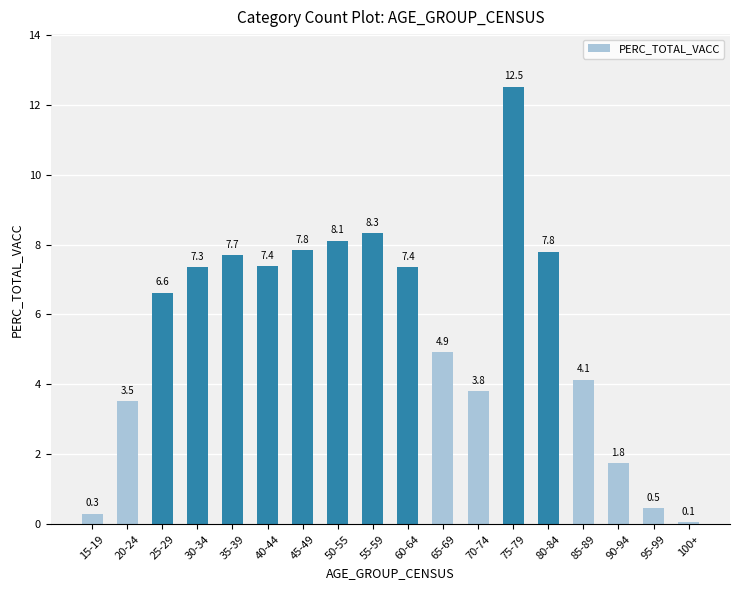

What is the change in value from 30-34 to 35-39?

+0.4